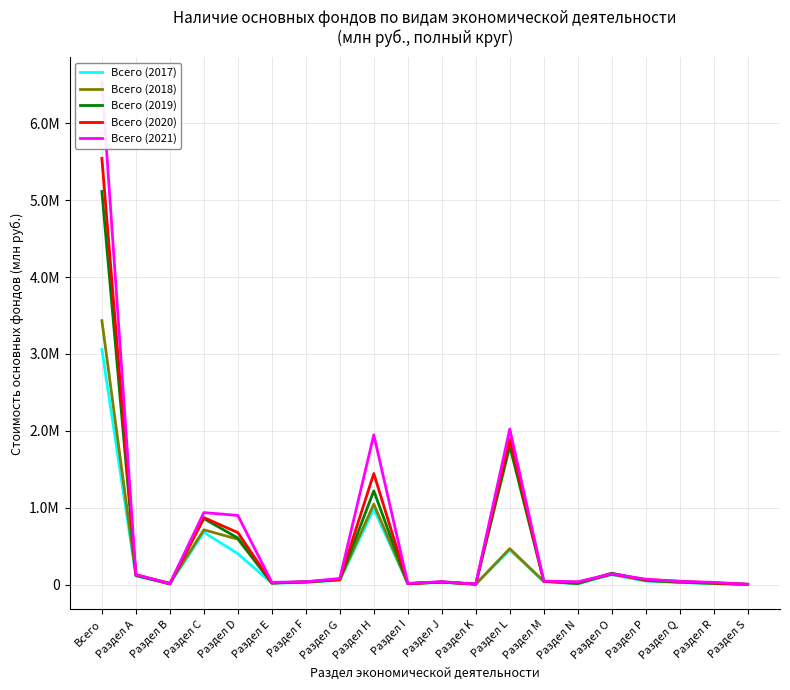

Rank the categories by Всего (2017) value from highest to lowest.

Всего, Раздел H, Раздел C, Раздел L, Раздел D, Раздел O, Раздел А, Раздел G, Раздел P, Раздел M, Раздел F, Раздел J, Раздел Q, Раздел E, Раздел I, Раздел R, Раздел B, Раздел N, Раздел K, Раздел S